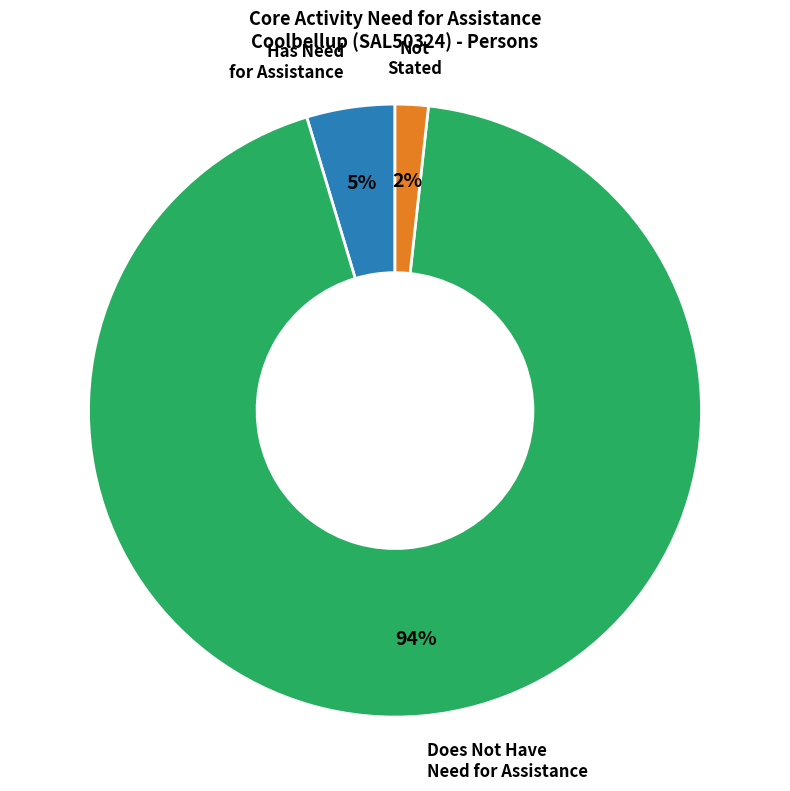

Is there any slice that represents more than half of the pie?

Yes